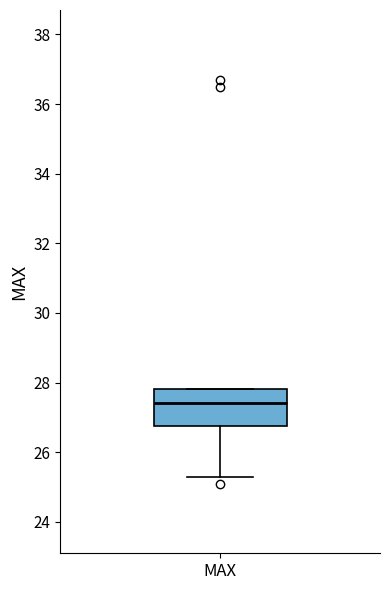

Transcribe this box plot: give where the median line is, the range the box spans, and where the two whiskers end, as read against the y-axis. The values are not printed on the chart, so give them approximately, as read against the axis.

median 27.4, box 26.8 to 27.8, whiskers 25.4 to 27.8